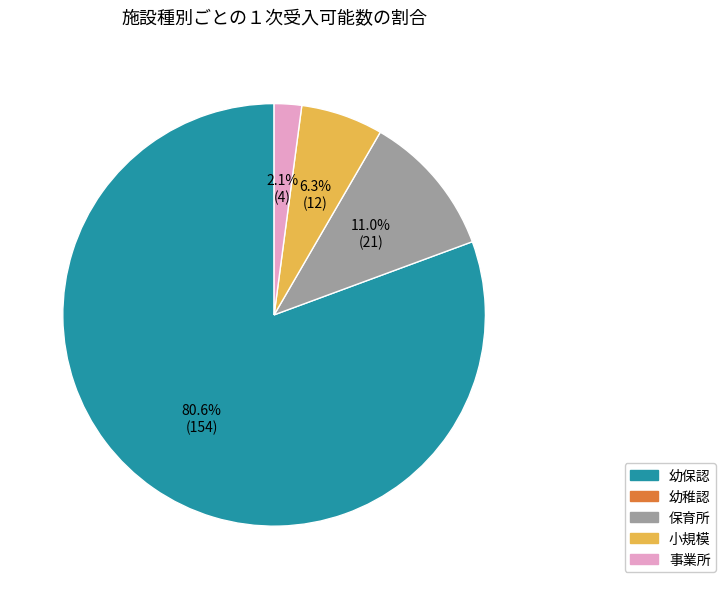

Does any single category account for the majority?

Yes